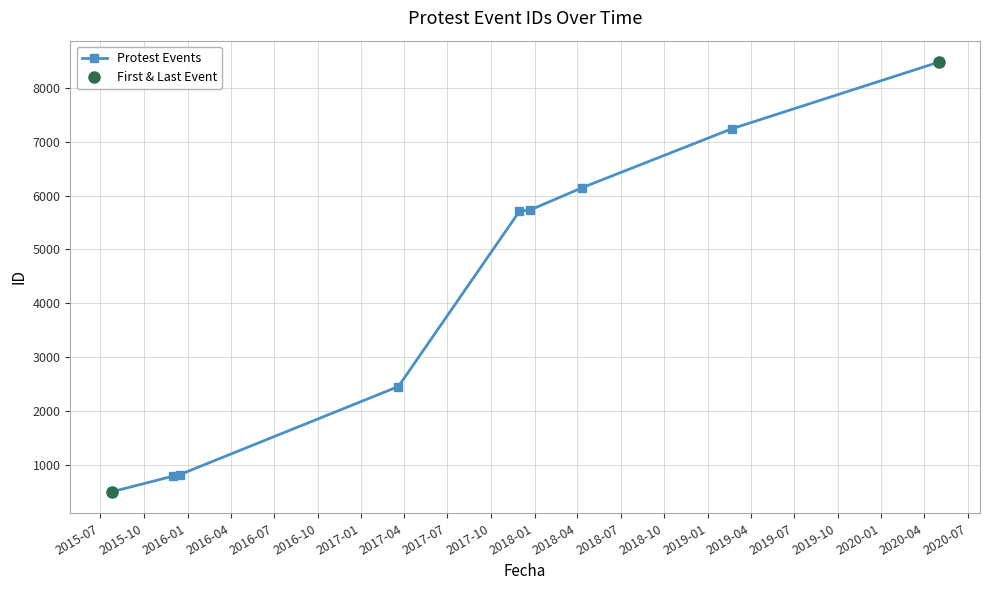

How many data points are above 5710?

4